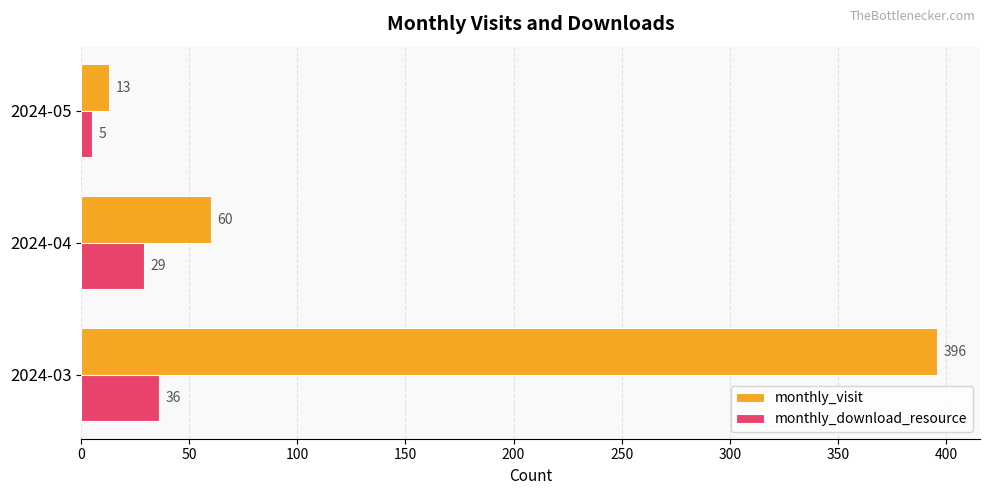

What is the lowest value of the monthly_download_resource series?

5